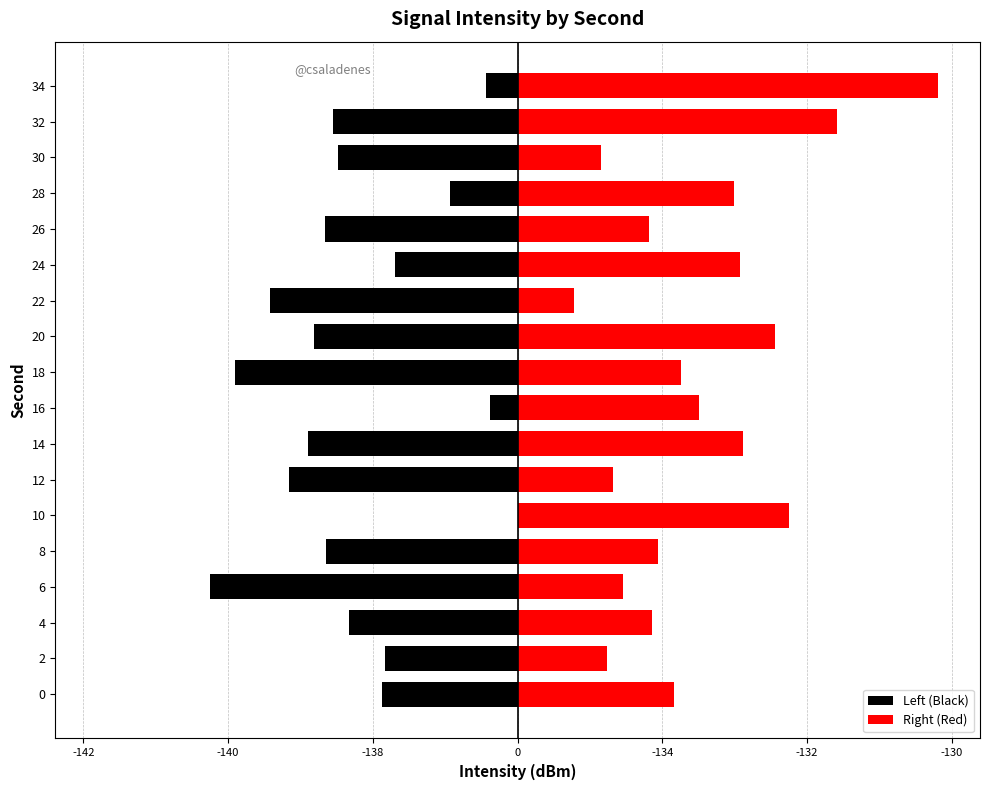

What is the difference between the second highest and minimum values in the Left (Black) series?

3.9